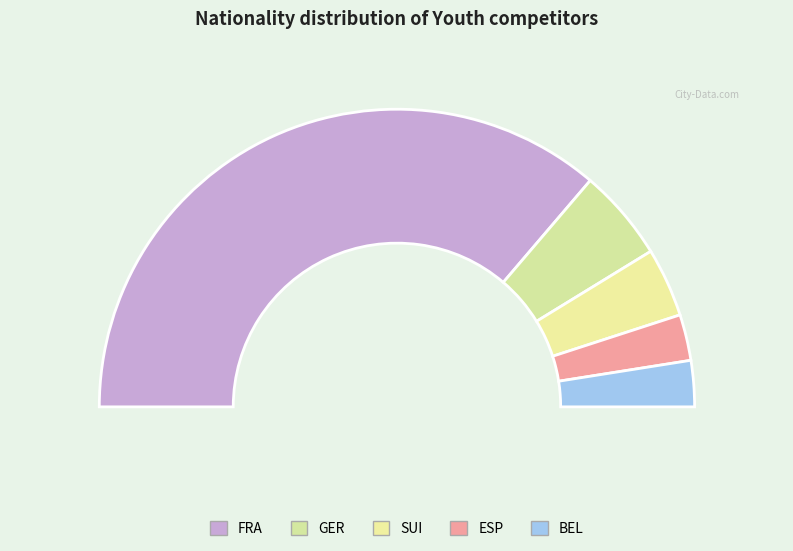

Which has a higher value, SUI or GER?

GER